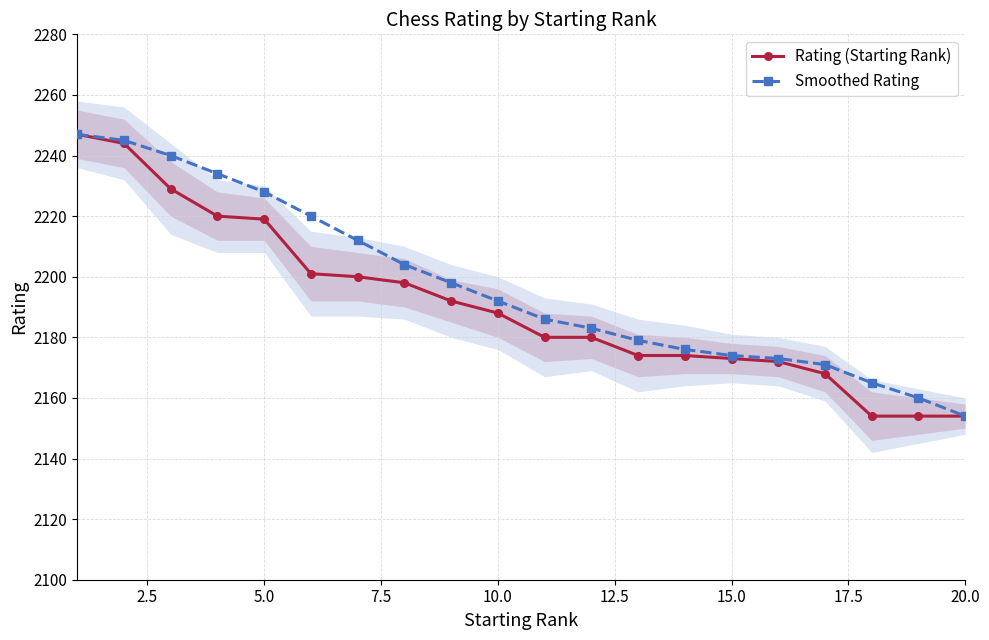

Which series has the widest spread of values?

Rating (Starting Rank)